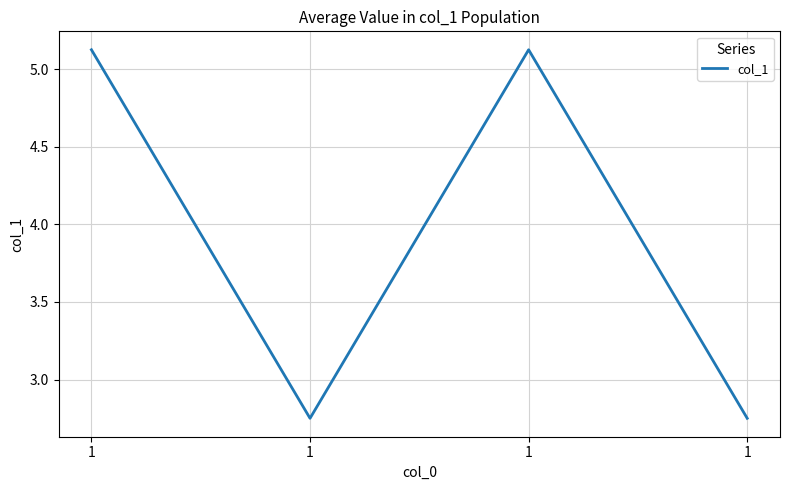

True or false: the data shows 3.4 at 1.

False